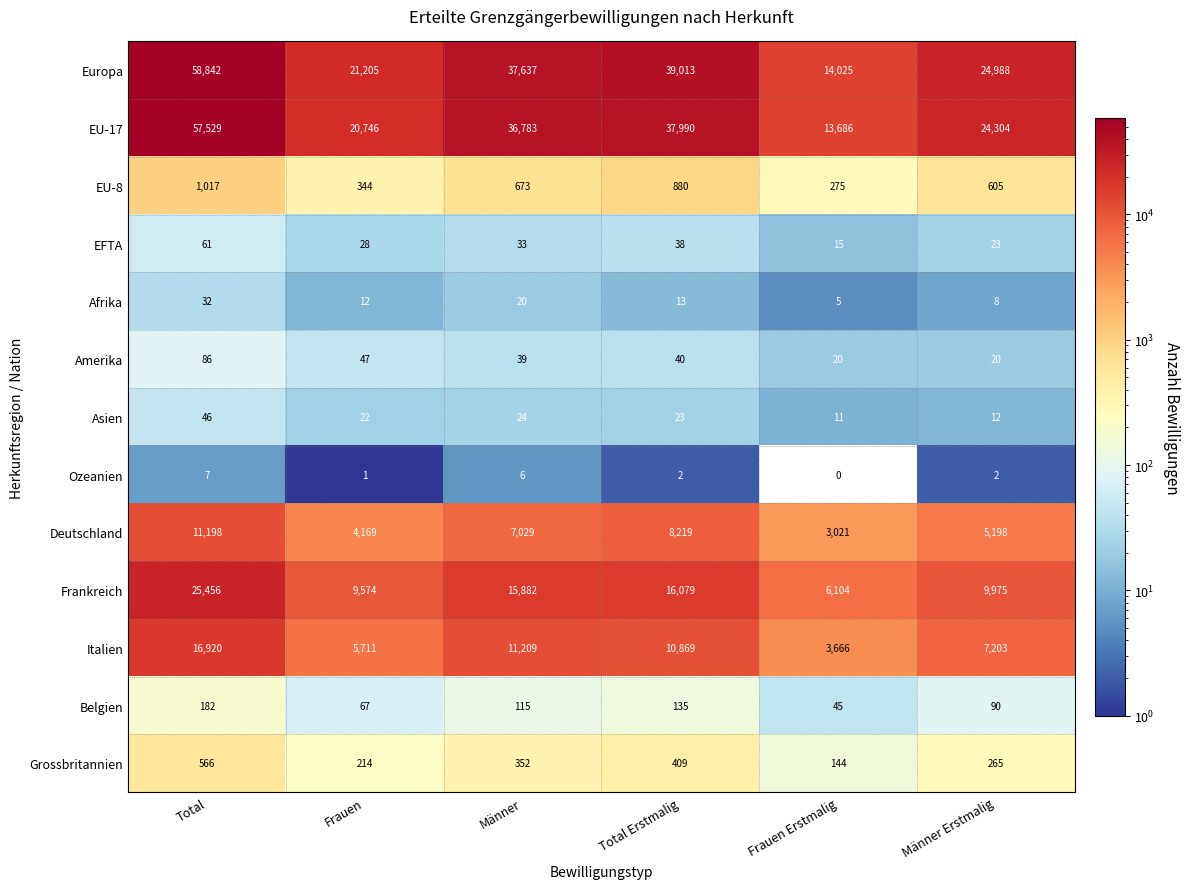

What is the difference between the second highest and minimum values in the Asien series?

13